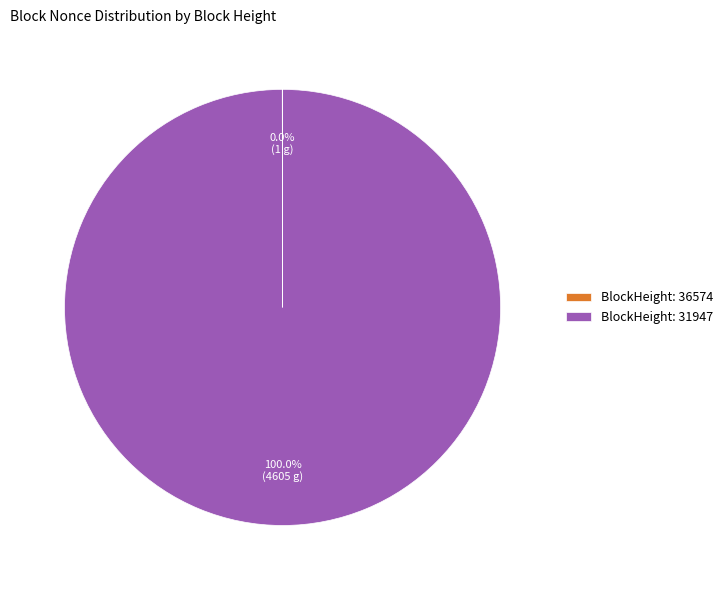

What is the majority slice?

BlockHeight: 31947